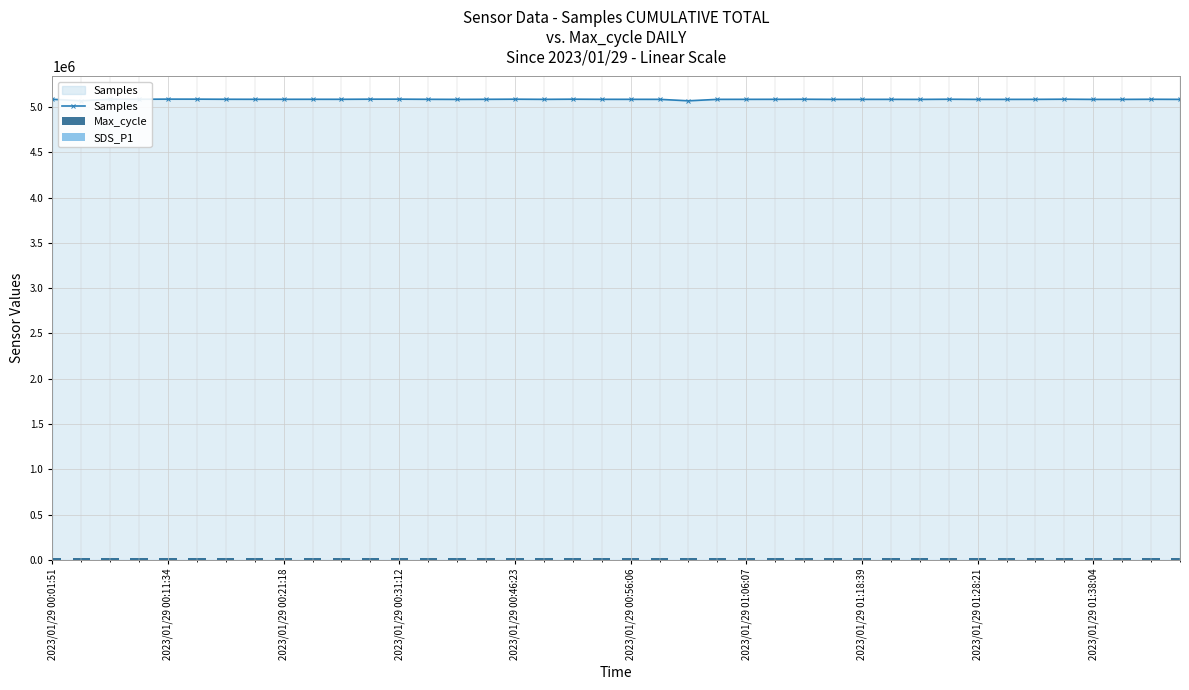

What is the highest value of the Samples series?

5086461